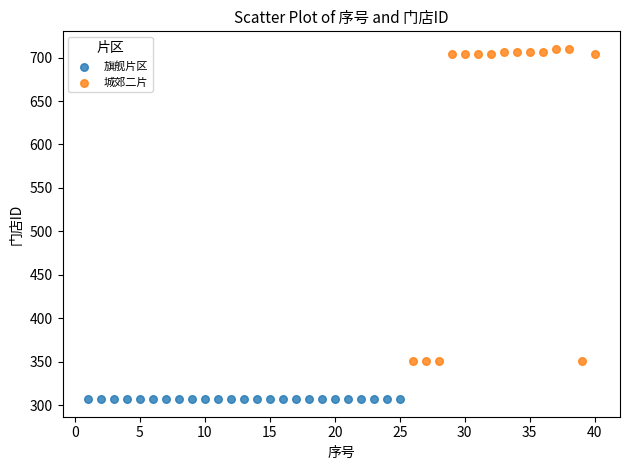

Which series contains the highest Y value?

城郊二片